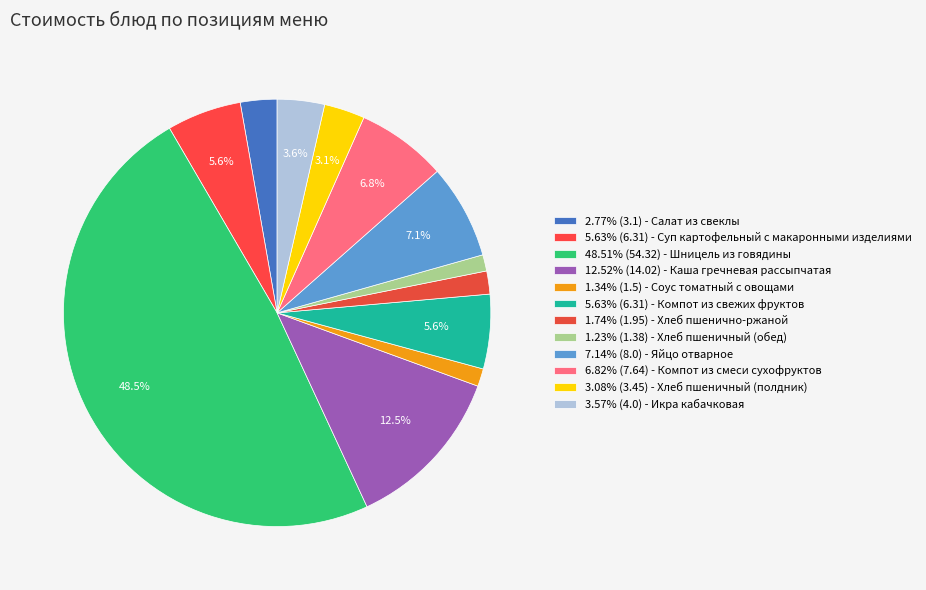

Rank the categories by value from highest to lowest.

Шницель из говядины, Каша гречневая рассыпчатая, Яйцо отварное, Компот из смеси сухофруктов, Суп картофельный с макаронными изделиями, Компот из свежих фруктов, Икра кабачковая, Хлеб пшеничный (полдник), Салат из свеклы, Хлеб пшенично-ржаной, Соус томатный с овощами, Хлеб пшеничный (обед)